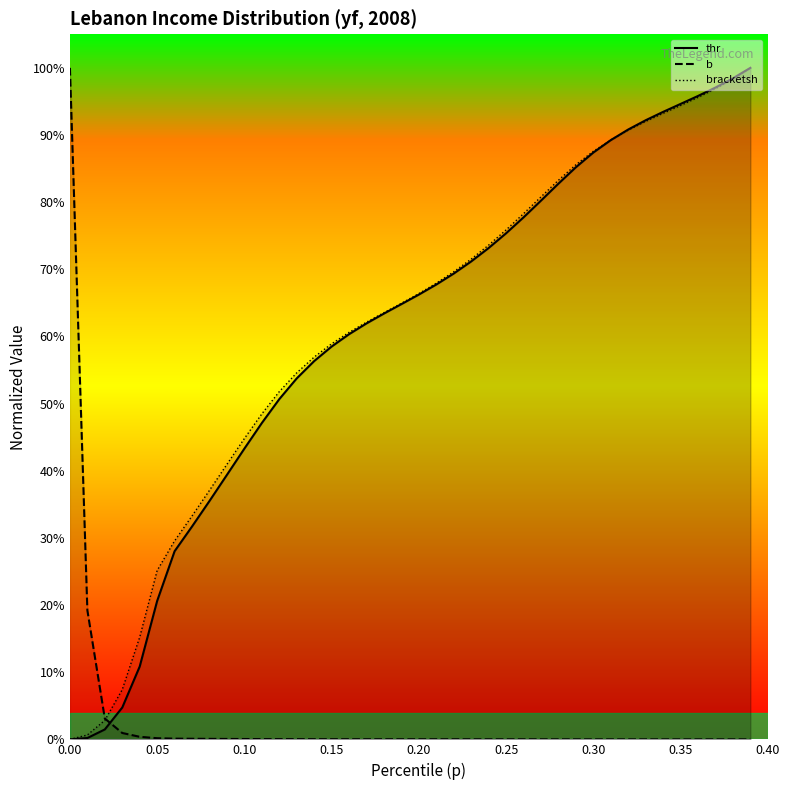

How many times do thr and bracketsh cross each other?

1